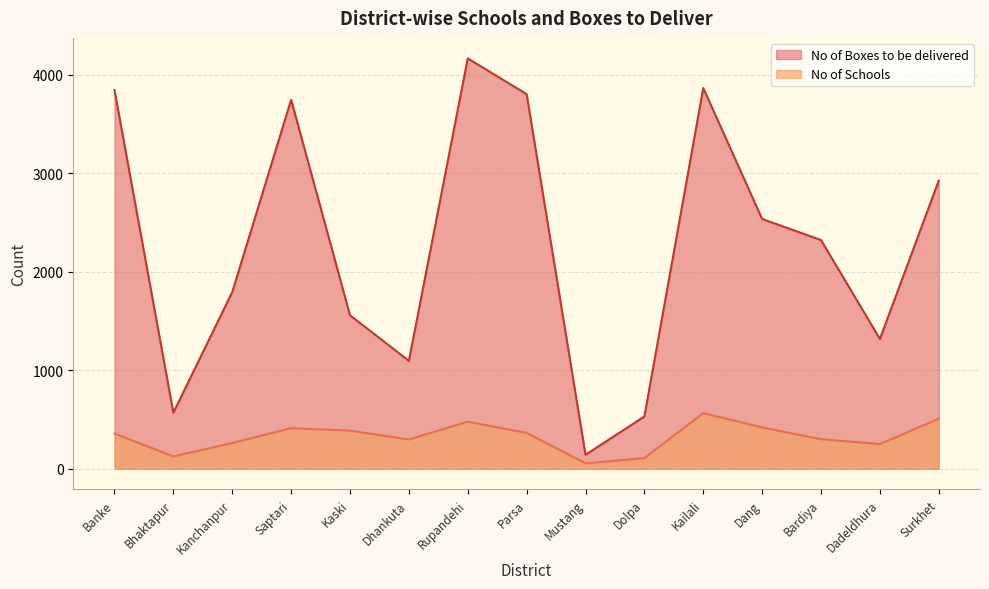

Between Banke and Kanchanpur, which series saw the biggest shift?

No of Boxes to be delivered